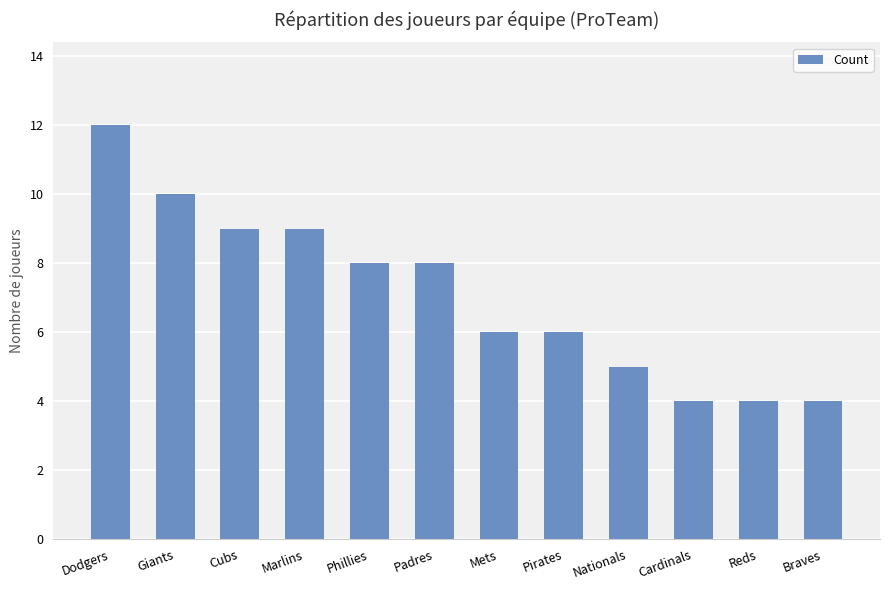

How many categories are shown in the chart?

12